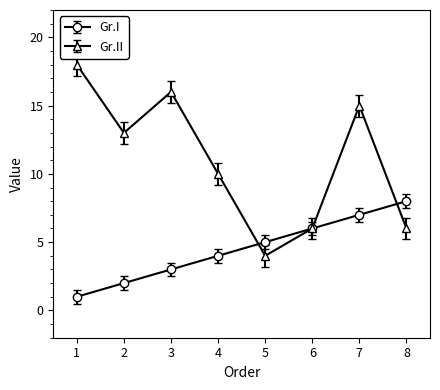

Which series has the widest spread of values?

Gr.II